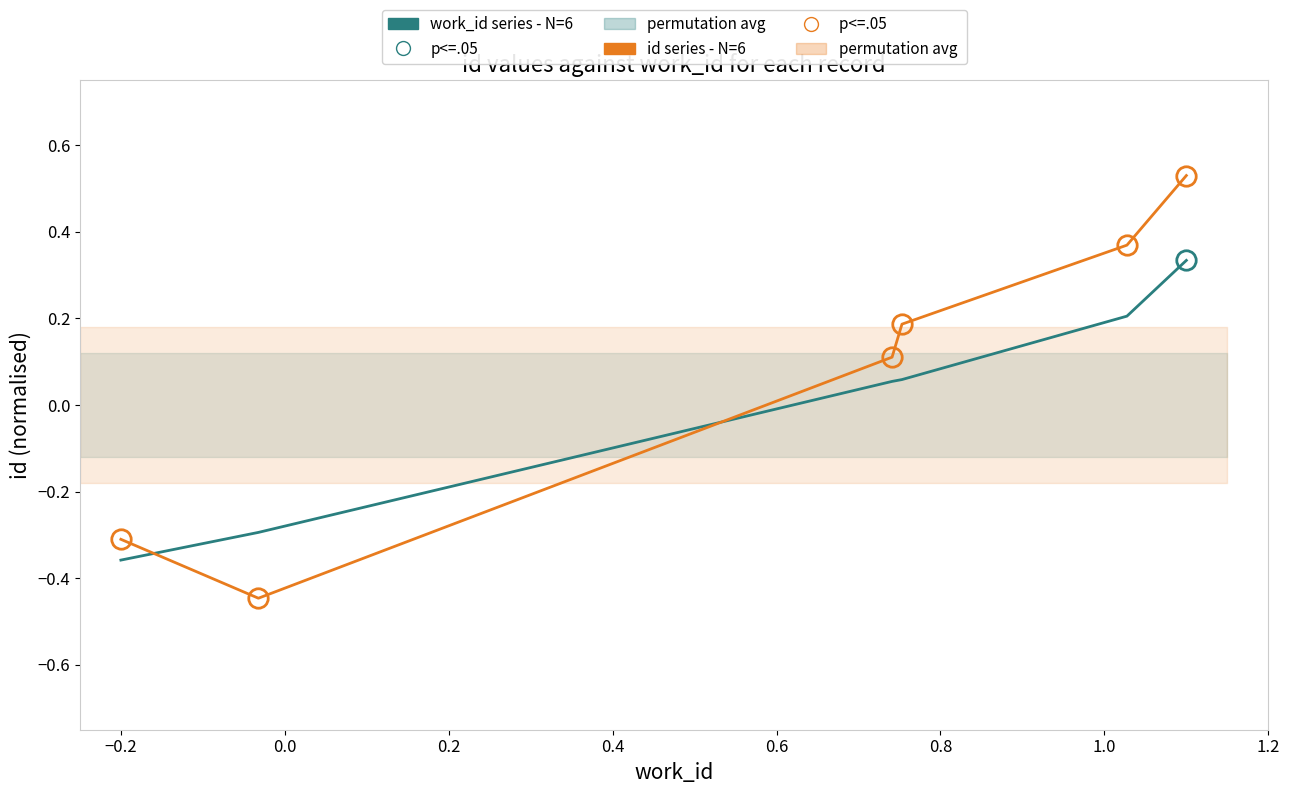

Rank the series by their maximum value, from highest to lowest.

id series - N=6, work_id series - N=6